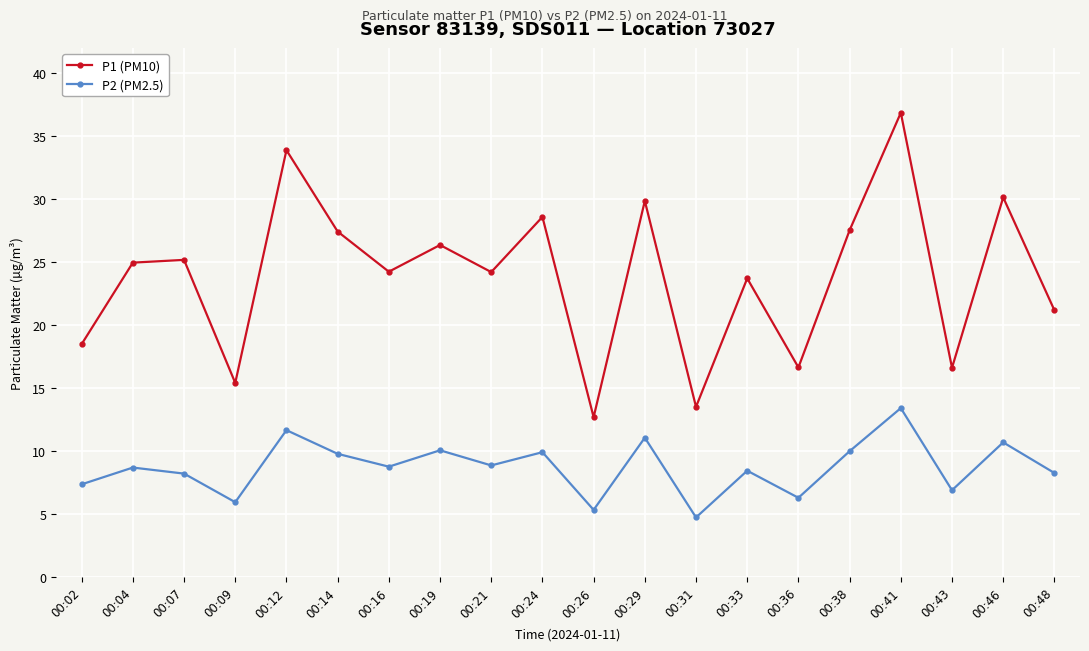

How many lines are shown in the chart?

2